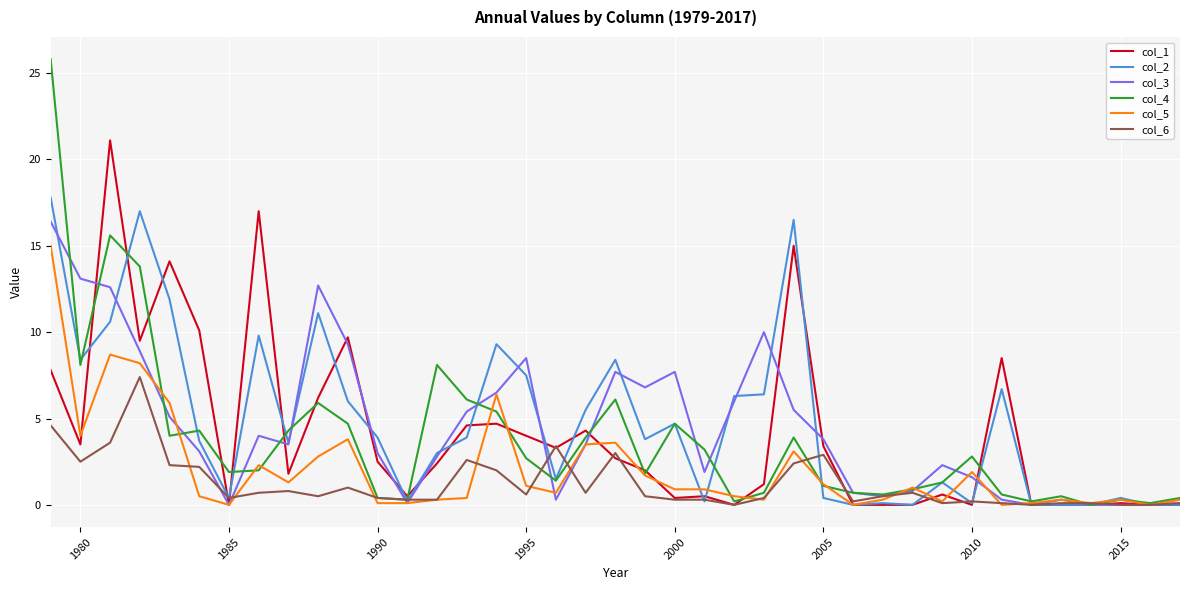

What is the maximum value shown in the chart?

25.8